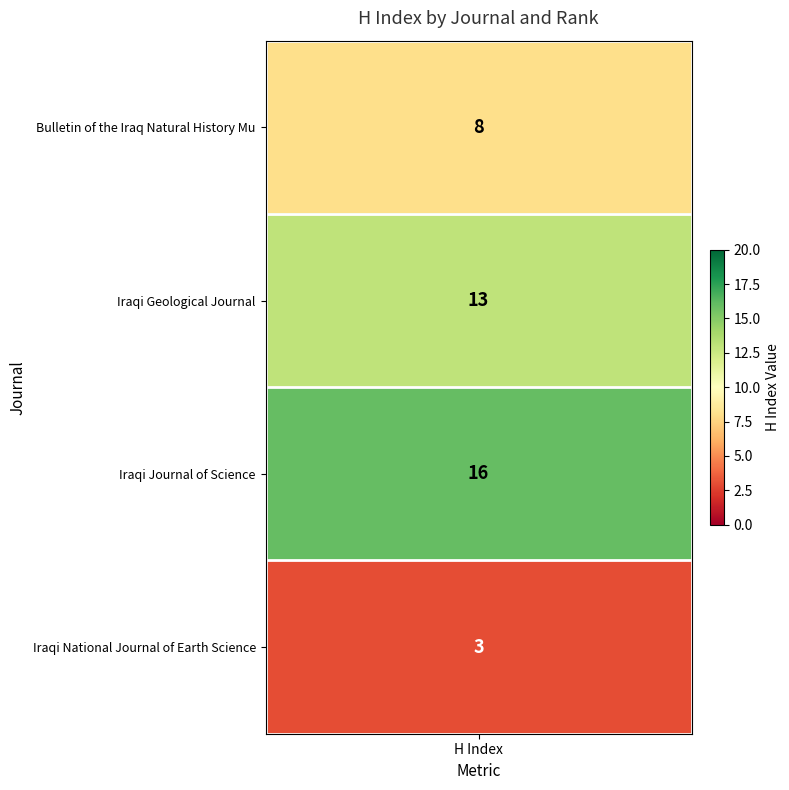

Which series has the largest range (max minus min)?

Iraqi Journal of Science